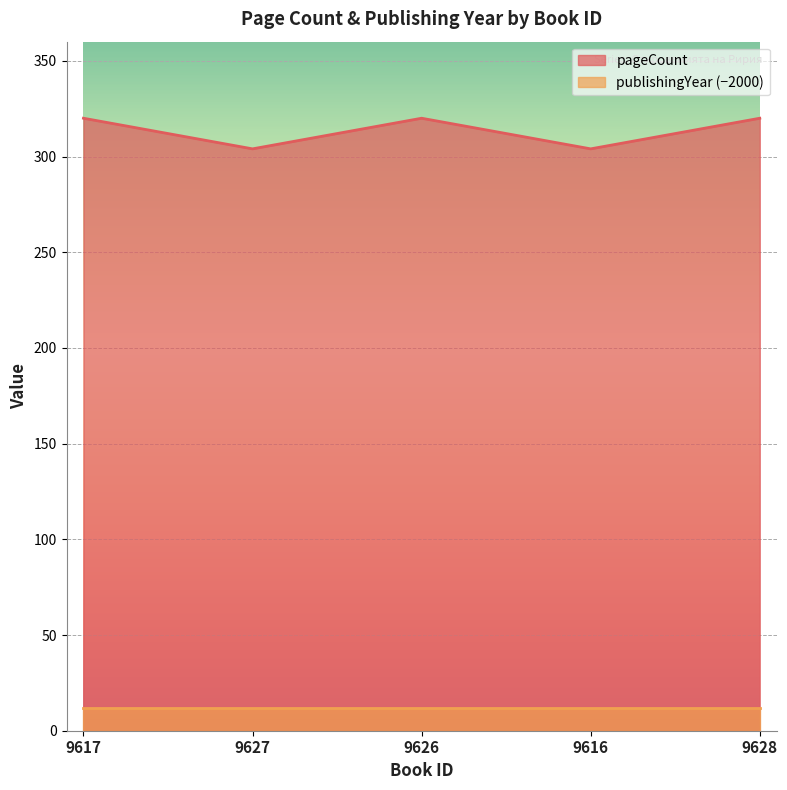

How many data points are less than 320?

2